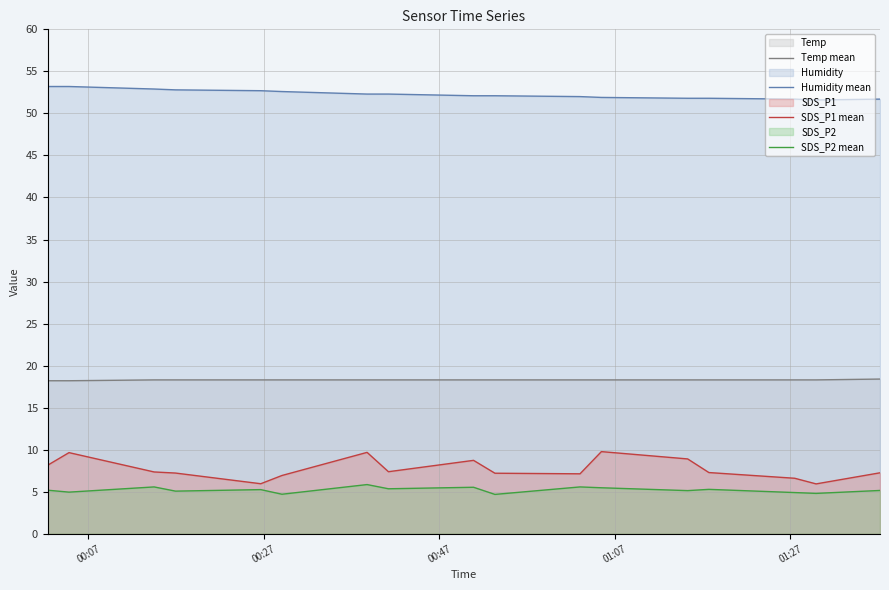

What is the minimum value shown in the chart?

4.7